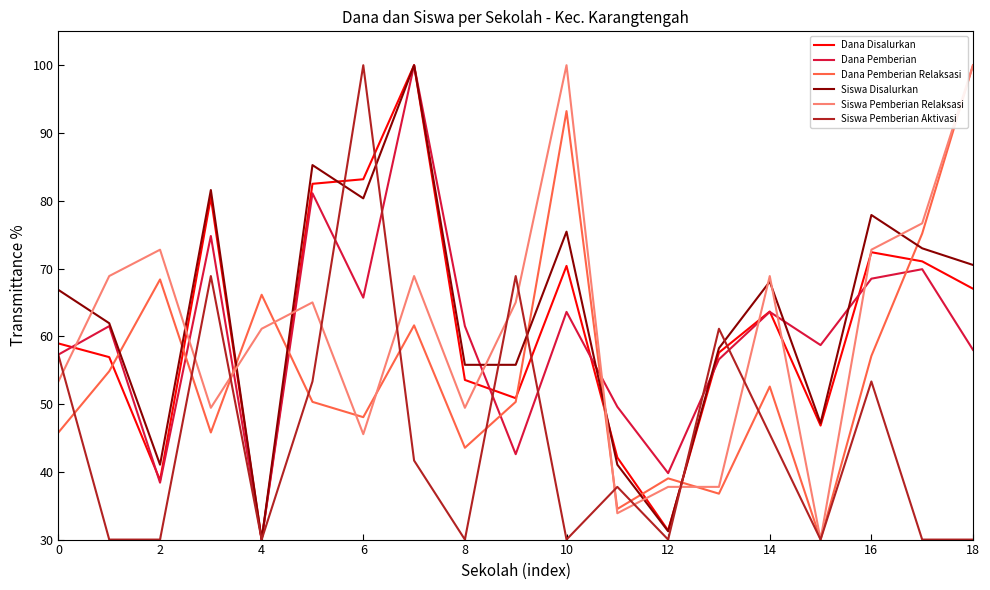

Does the chart display data point markers on the line(s)?

No